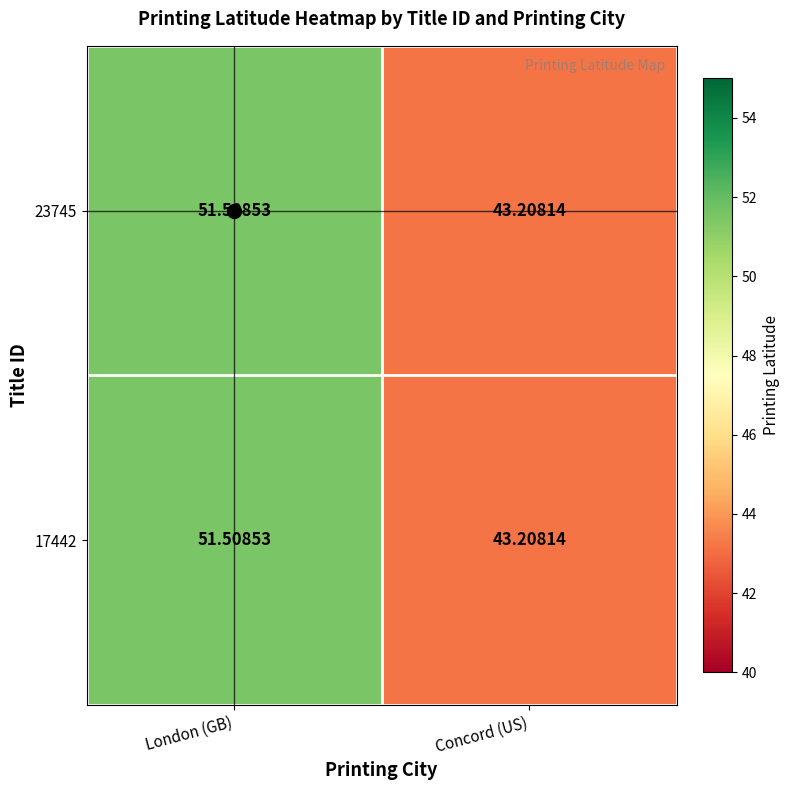

At which label does 17442 first exceed 51?

London (GB)